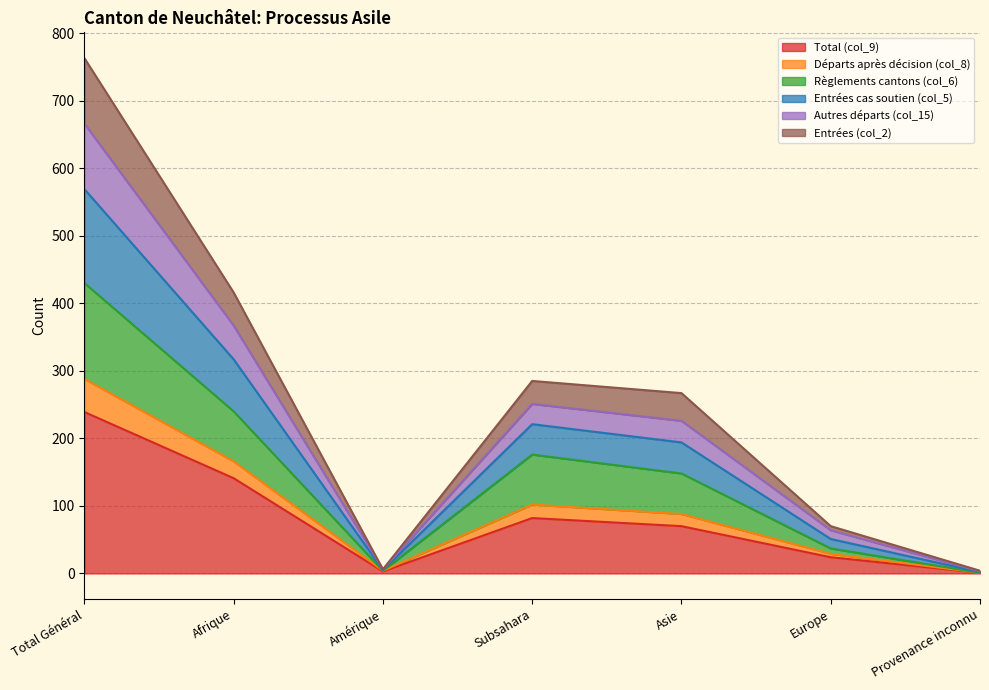

True or false: Départs après décision (col_8) and Entrées (col_2) cross at least once.

False